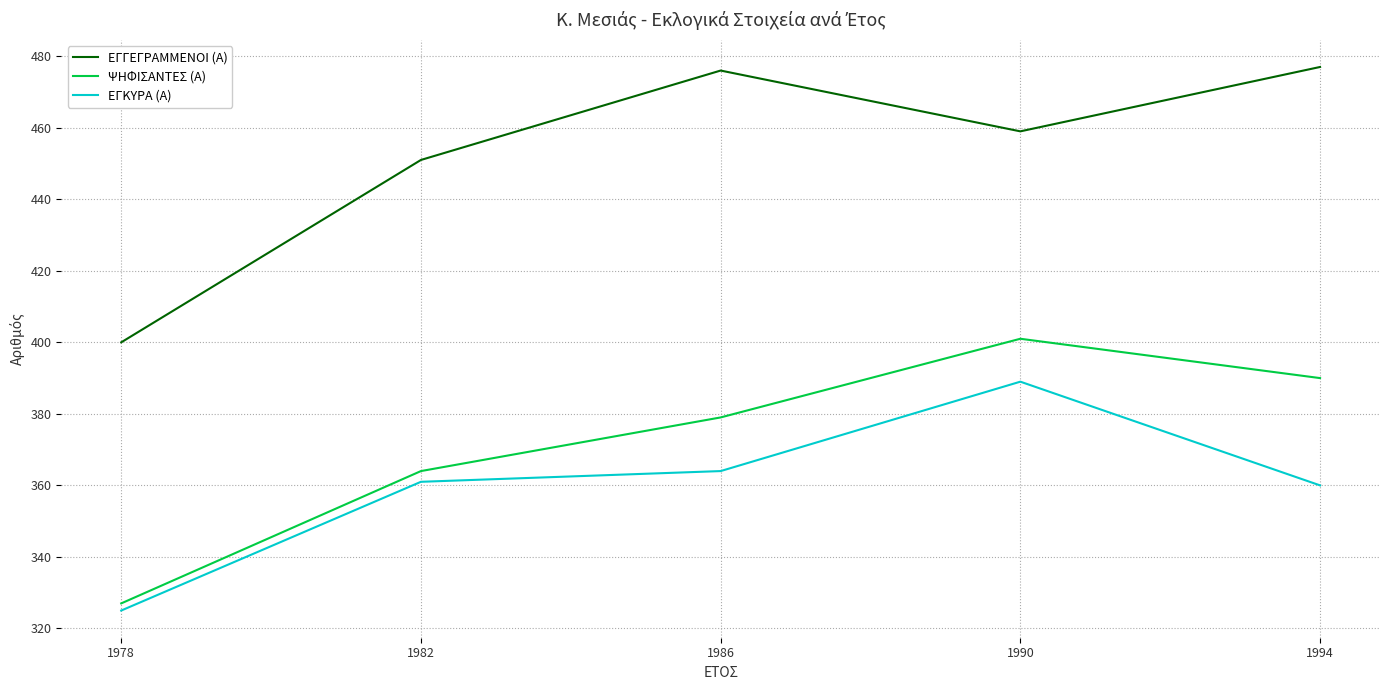

Reading left to right, extract all data points from this chart.

ΕΓΓΕΓΡΑΜΜΕΝΟΙ (Α): 1978=400	1982=451	1986=476	1990=459	1994=477
ΨΗΦΙΣΑΝΤΕΣ (Α): 1978=327	1982=364	1986=379	1990=401	1994=390
ΕΓΚΥΡΑ (Α): 1978=325	1982=361	1986=364	1990=389	1994=360